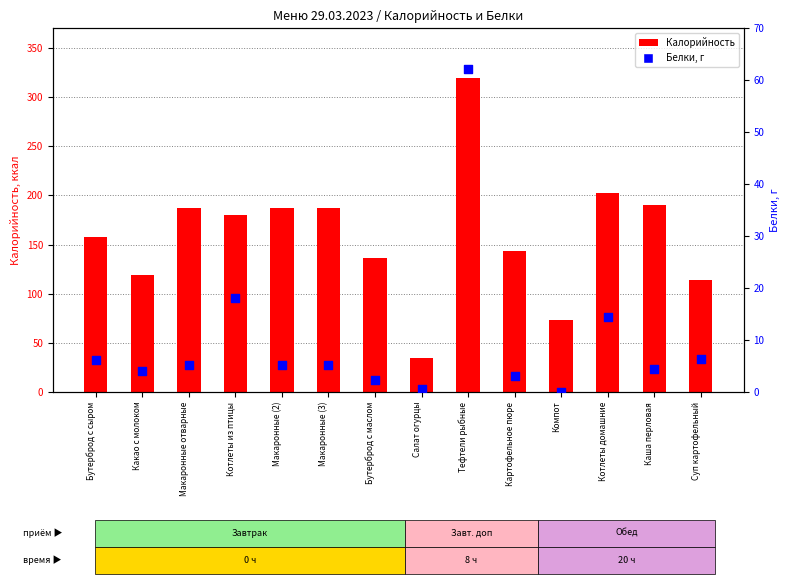

At which category is the sum across all series the highest?

Тефтели рыбные